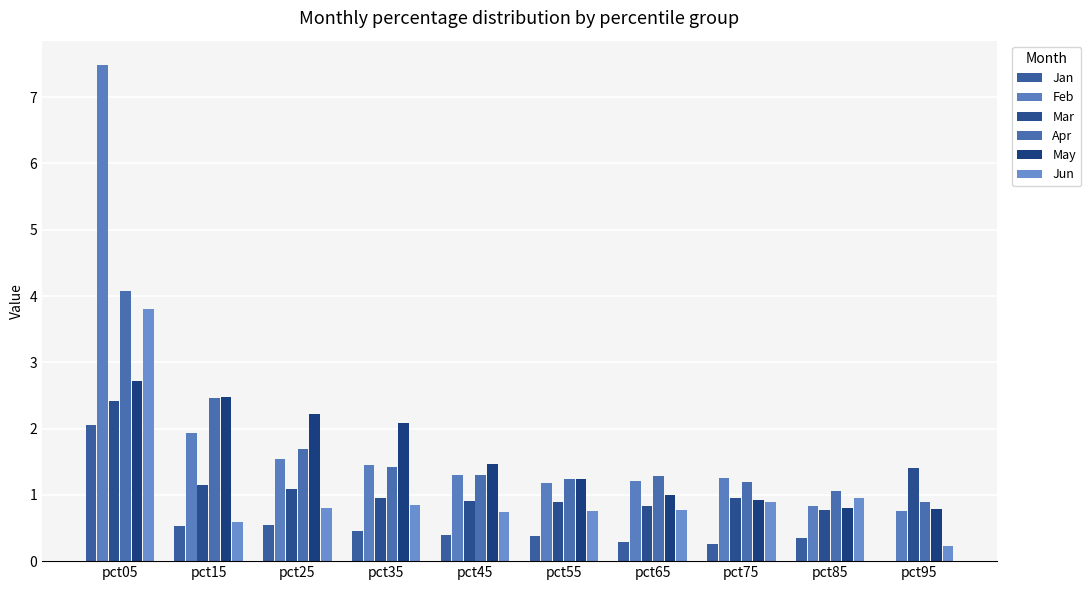

What is the difference between the Feb values at pct55 and pct95?

0.4